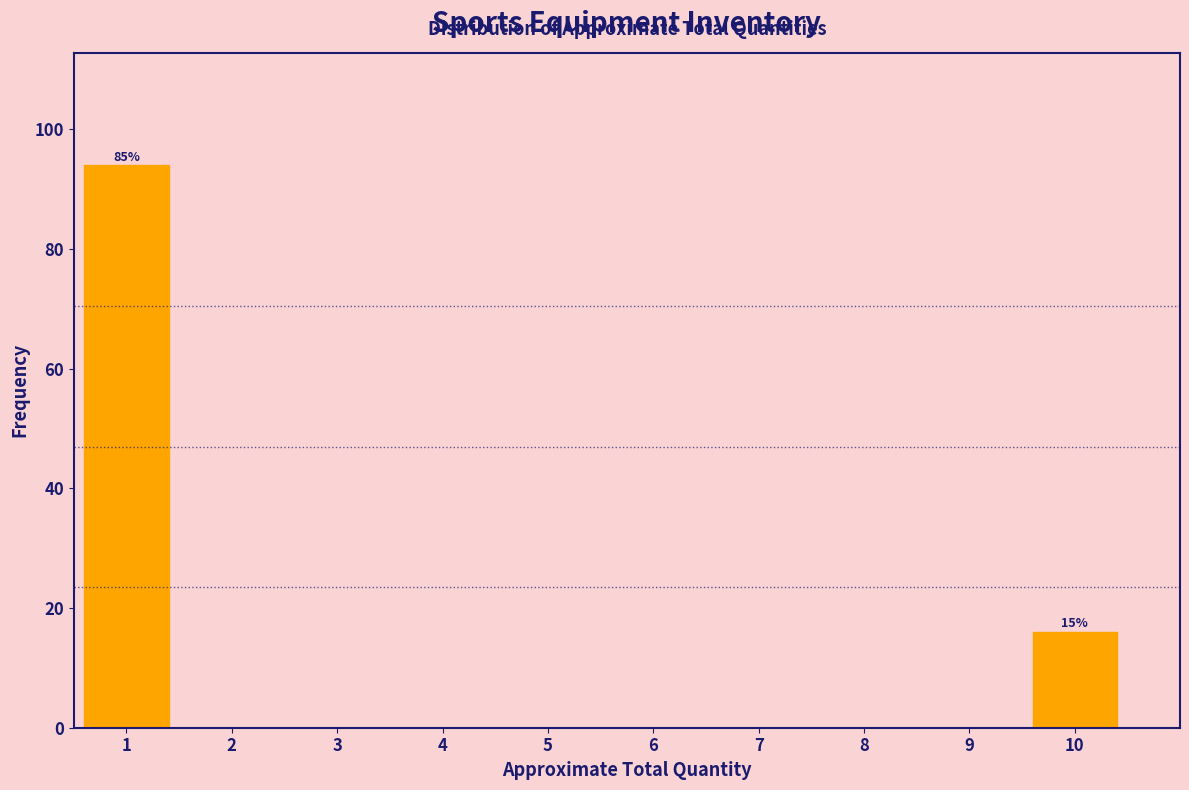

Which range on the x-axis has the tallest bar?

0.5 to 1.5